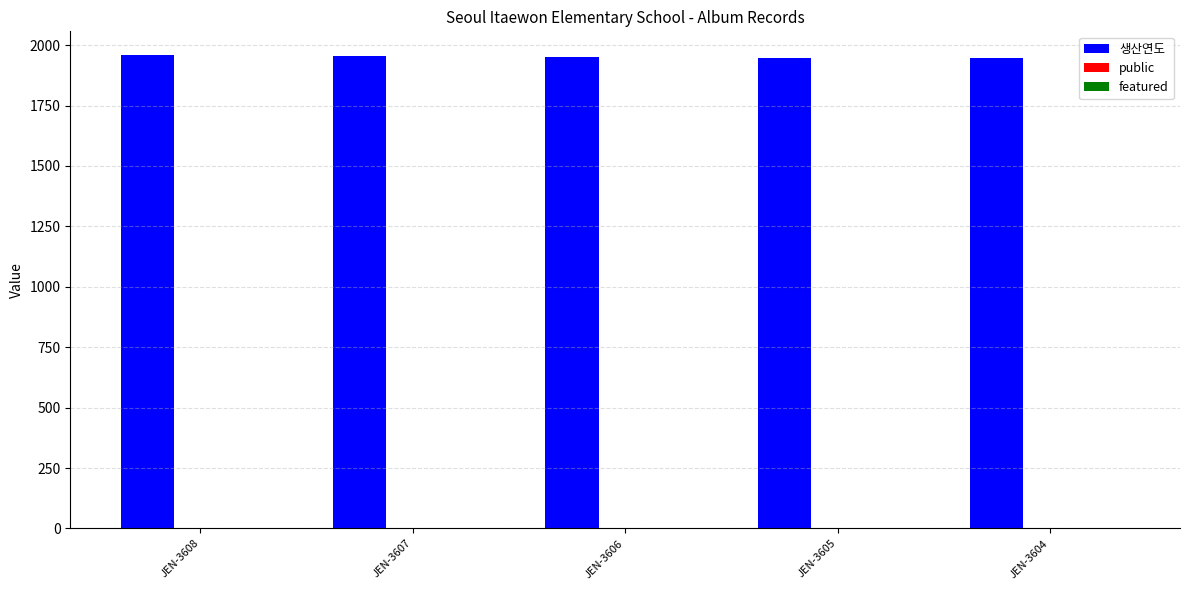

Which series has the largest total across all categories?

생산연도